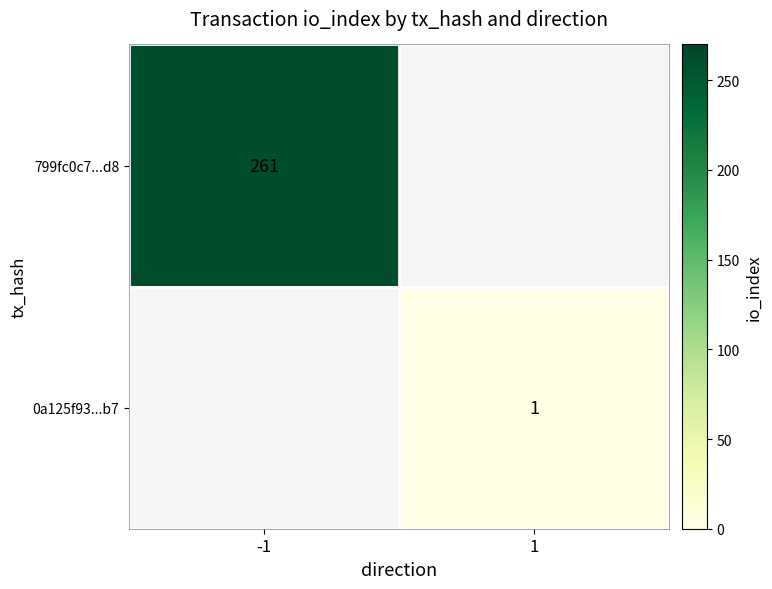

Which has a higher value, 1 or -1?

-1